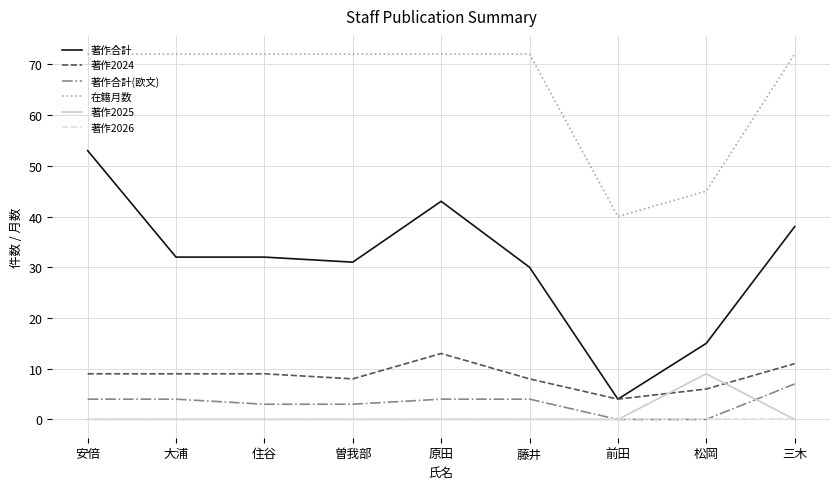

Where is 在籍月数 nearest to the value 56?

松岡